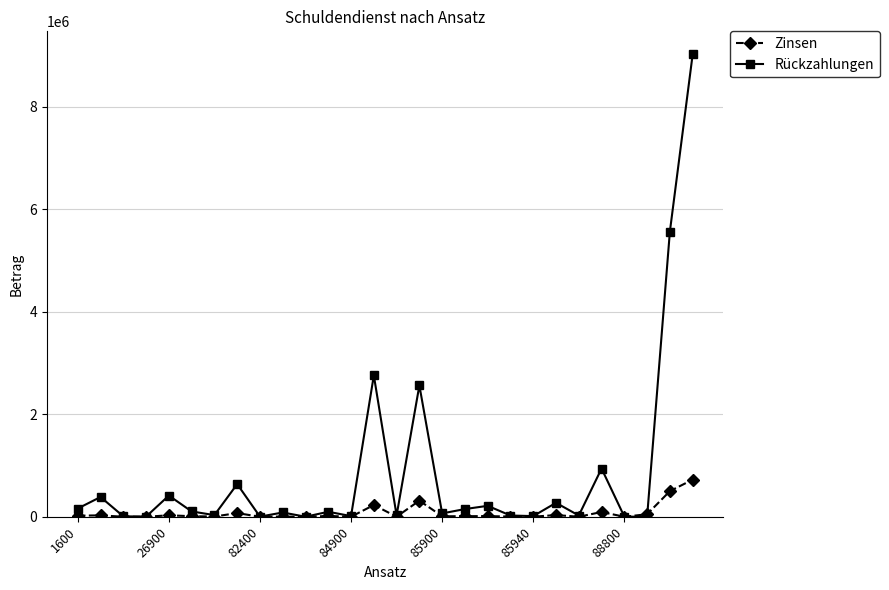

Which series has the widest spread of values?

Rückzahlungen